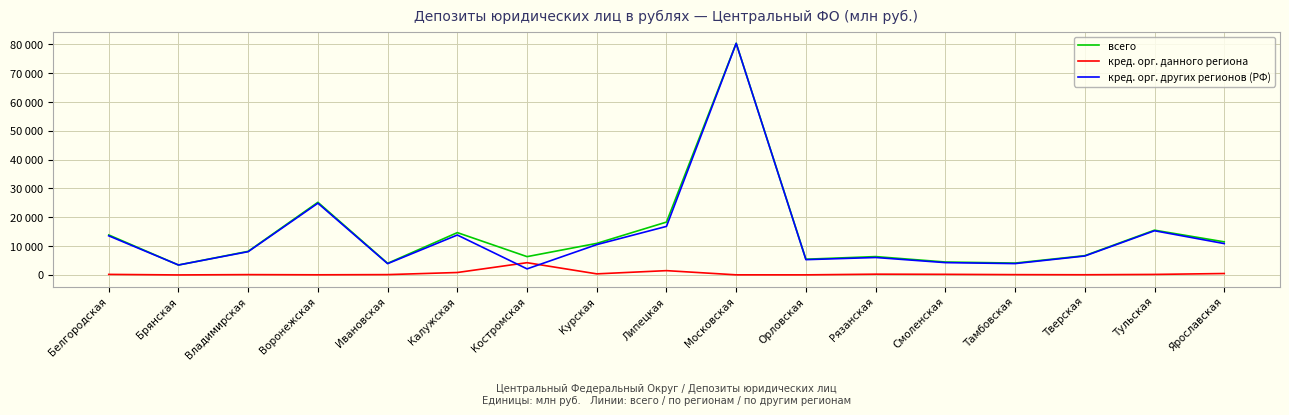

Reading right to left, what are all the values shown in this chart?

всего: Ярославская=11484	Тульская=15537	Тверская=6687	Тамбовская=4115	Смоленская=4487	Рязанская=6368	Орловская=5459	Московская=80400	Липецкая=18345	Курская=10952	Костромская=6351	Калужская=14689	Ивановская=4030	Воронежская=25212	Владимирская=8190	Брянская=3445	Белгородская=13875
кред. орг. данного региона: Ярославская=493	Тульская=178	Тверская=61	Тамбовская=103	Смоленская=209	Рязанская=263	Орловская=27	Московская=34	Липецкая=1490	Курская=373	Костромская=4250	Калужская=843	Ивановская=113	Воронежская=45	Владимирская=112	Брянская=0	Белгородская=189
кред. орг. других регионов (РФ): Ярославская=10878	Тульская=15335	Тверская=6569	Тамбовская=3936	Смоленская=4273	Рязанская=6050	Орловская=5302	Московская=80349	Липецкая=16849	Курская=10525	Костромская=2101	Калужская=13847	Ивановская=3917	Воронежская=24889	Владимирская=8078	Брянская=3445	Белгородская=13575